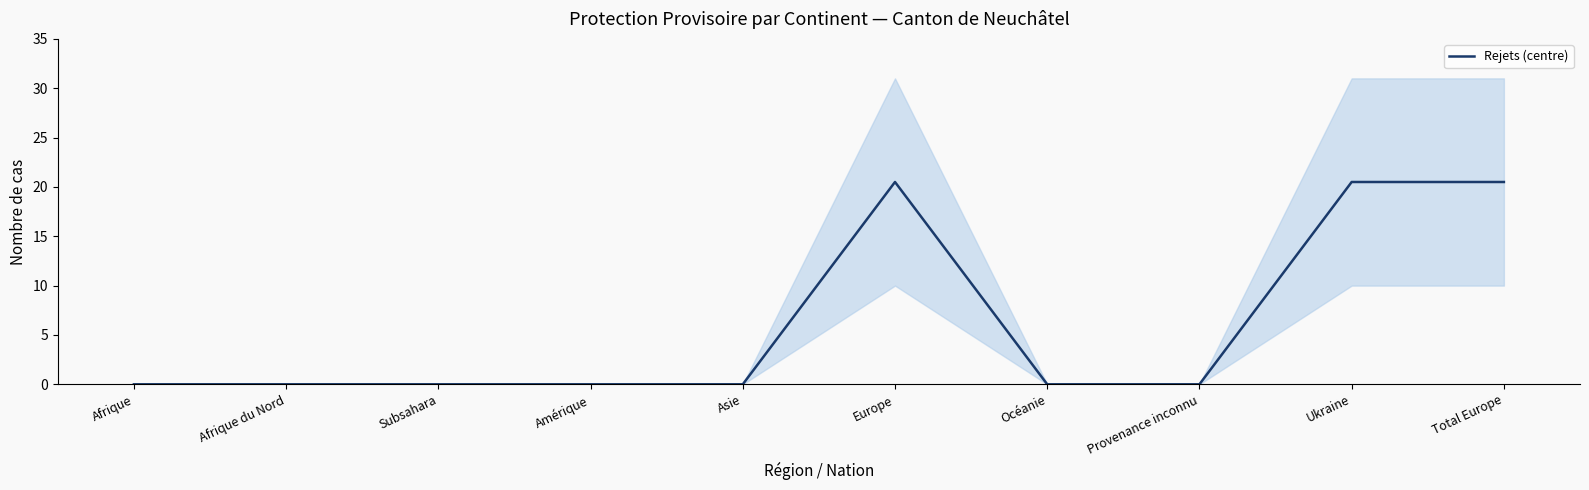

List the labels in order of value, largest first.

Europe, Ukraine, Total Europe, Afrique, Afrique du Nord, Subsahara, Amérique, Asie, Océanie, Provenance inconnu